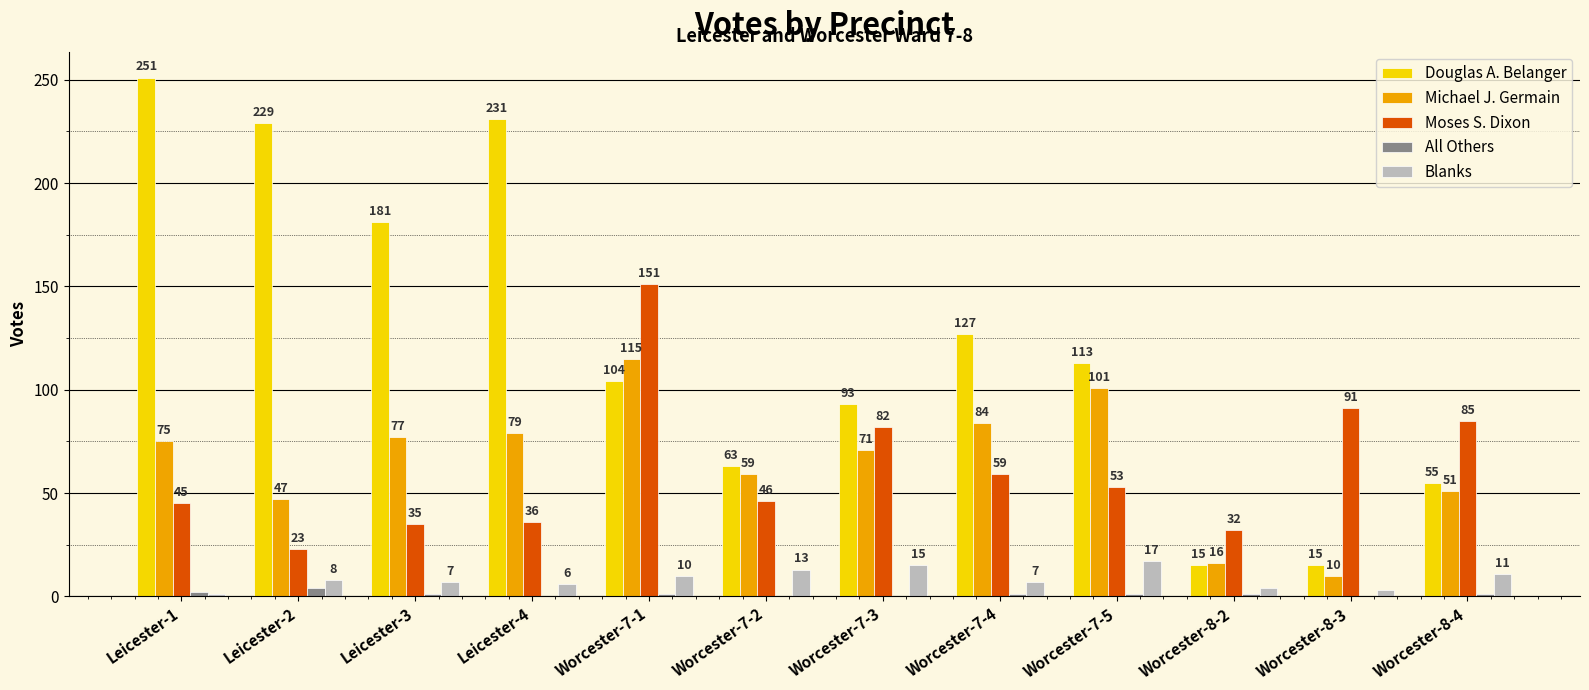

Reading left to right, list all the values displayed in this chart.

Douglas A. Belanger: Leicester-1=251	Leicester-2=229	Leicester-3=181	Leicester-4=231	Worcester-7-1=104	Worcester-7-2=63	Worcester-7-3=93	Worcester-7-4=127	Worcester-7-5=113	Worcester-8-2=15	Worcester-8-3=15	Worcester-8-4=55
Michael J. Germain: Leicester-1=75	Leicester-2=47	Leicester-3=77	Leicester-4=79	Worcester-7-1=115	Worcester-7-2=59	Worcester-7-3=71	Worcester-7-4=84	Worcester-7-5=101	Worcester-8-2=16	Worcester-8-3=10	Worcester-8-4=51
Moses S. Dixon: Leicester-1=45	Leicester-2=23	Leicester-3=35	Leicester-4=36	Worcester-7-1=151	Worcester-7-2=46	Worcester-7-3=82	Worcester-7-4=59	Worcester-7-5=53	Worcester-8-2=32	Worcester-8-3=91	Worcester-8-4=85
All Others: Leicester-1=2	Leicester-2=4	Leicester-3=1	Leicester-4=0	Worcester-7-1=1	Worcester-7-2=0	Worcester-7-3=0	Worcester-7-4=1	Worcester-7-5=1	Worcester-8-2=1	Worcester-8-3=0	Worcester-8-4=1
Blanks: Leicester-1=1	Leicester-2=8	Leicester-3=7	Leicester-4=6	Worcester-7-1=10	Worcester-7-2=13	Worcester-7-3=15	Worcester-7-4=7	Worcester-7-5=17	Worcester-8-2=4	Worcester-8-3=3	Worcester-8-4=11